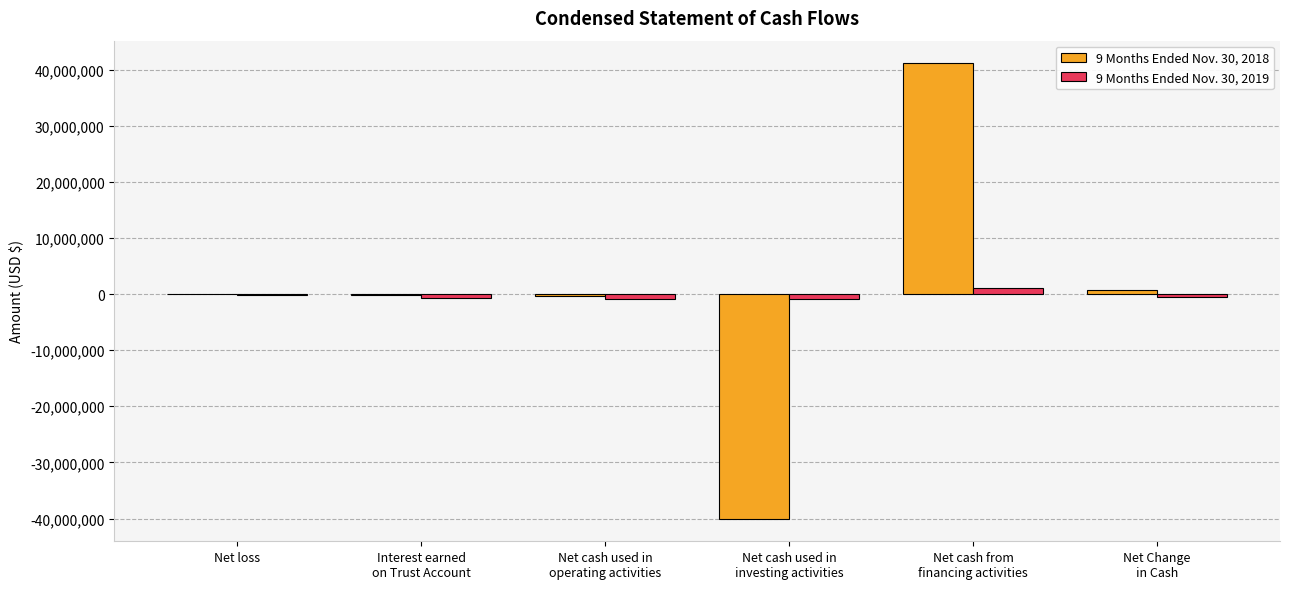

What is the greatest value displayed?

41093933